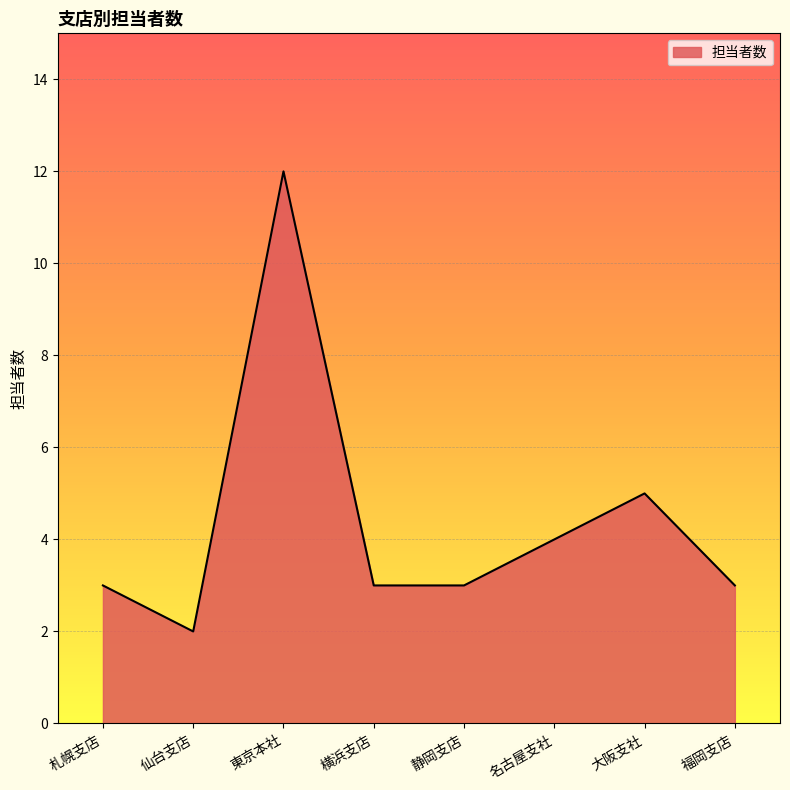

What position from the right is 名古屋支社?

3